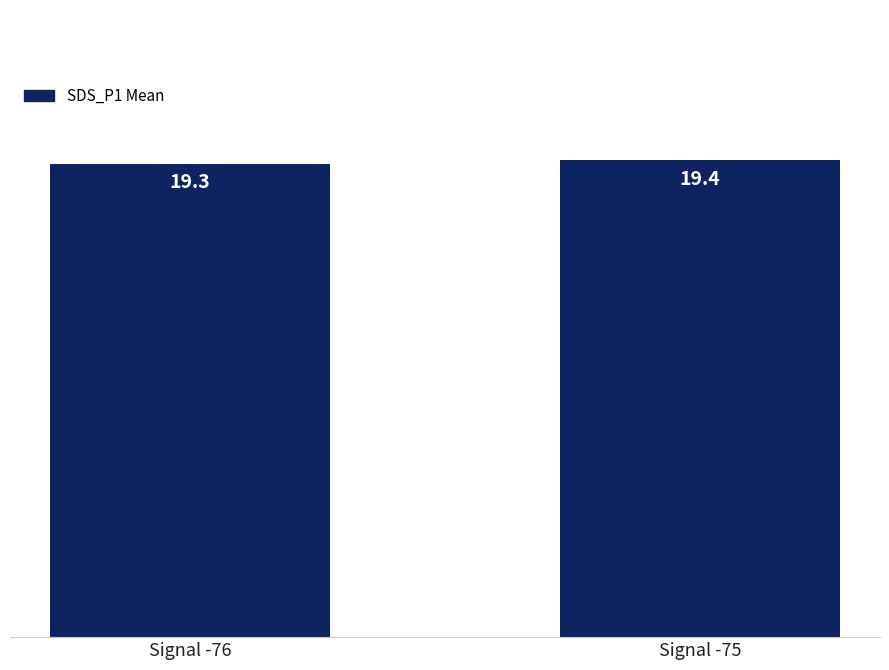

The chart shows a value of 19.4 at Signal -75. True or false?

True